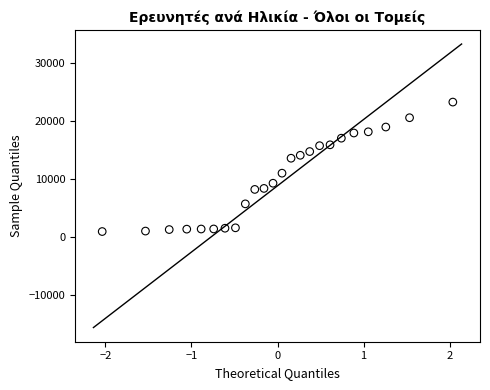

What is the range of Y values (max minus min)?

22256